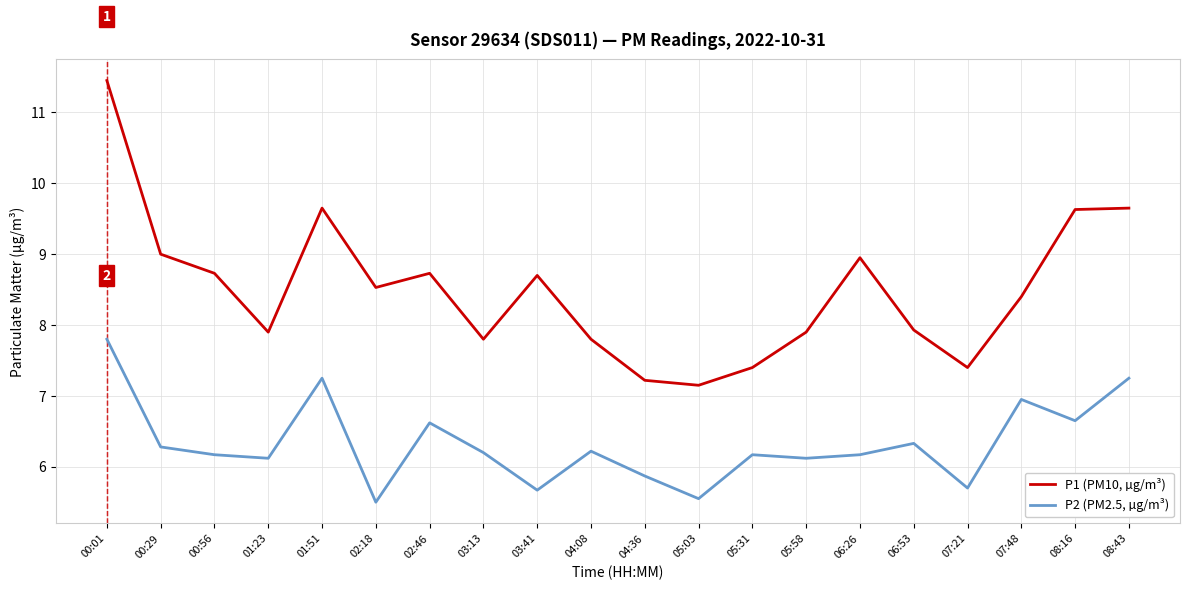

Which series has the largest range (max minus min)?

P1 (PM10, µg/m³)